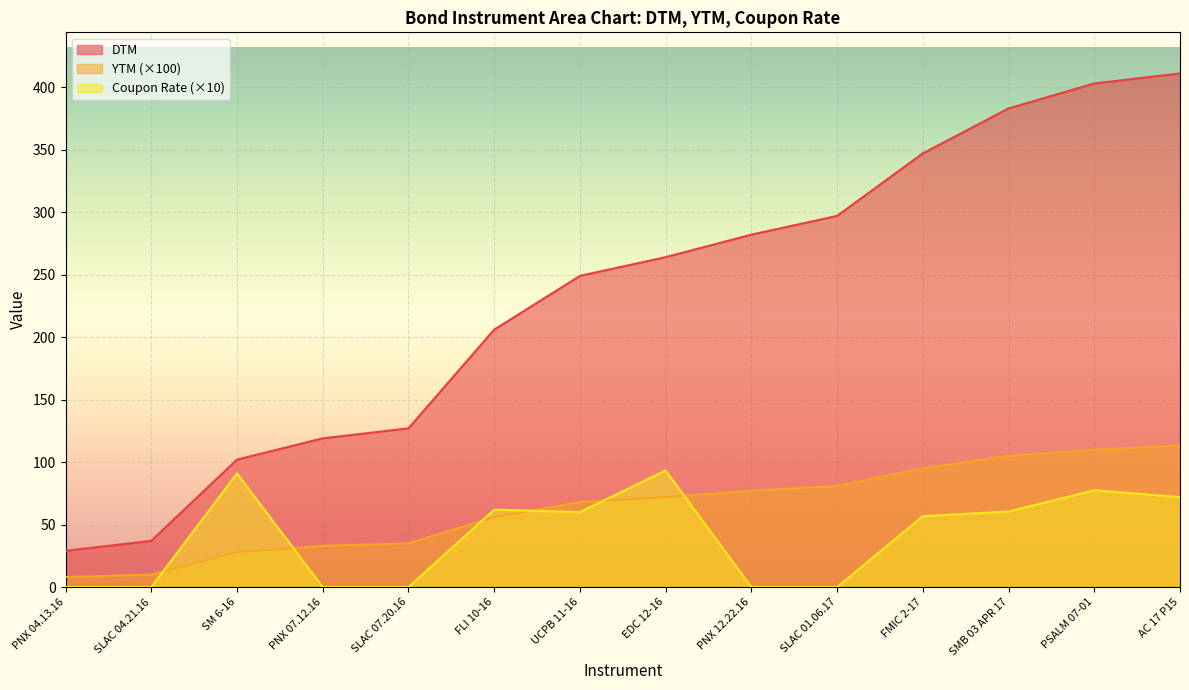

How many values in the YTM series exceed 72?

6